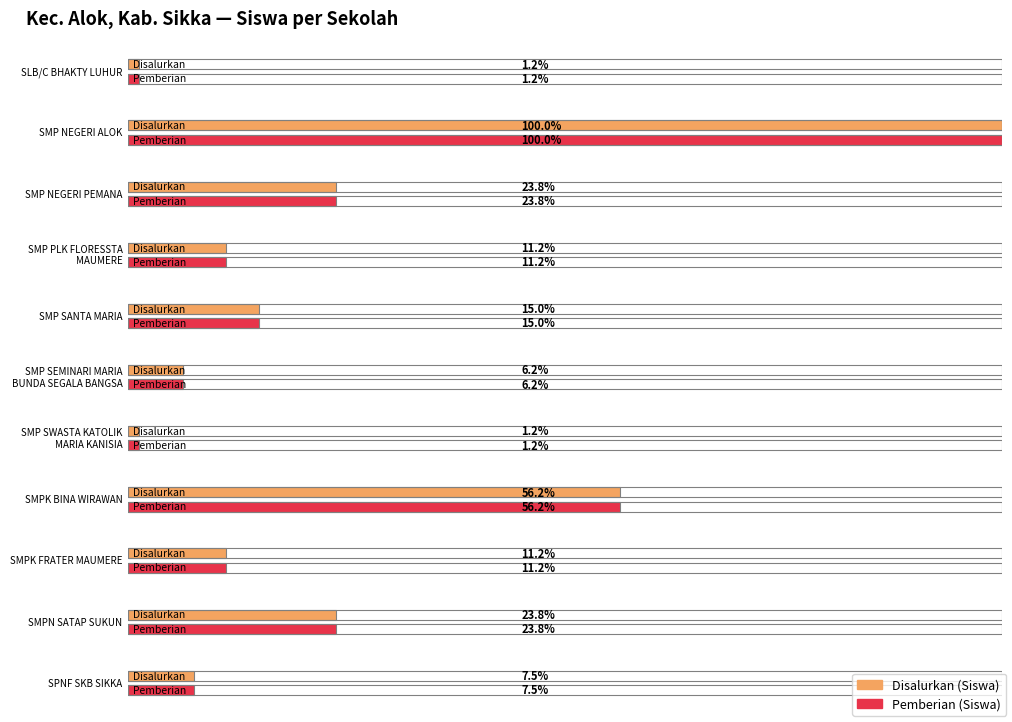

At which category does the chart reach its minimum across all series?

SLB/C BHAKTY LUHUR